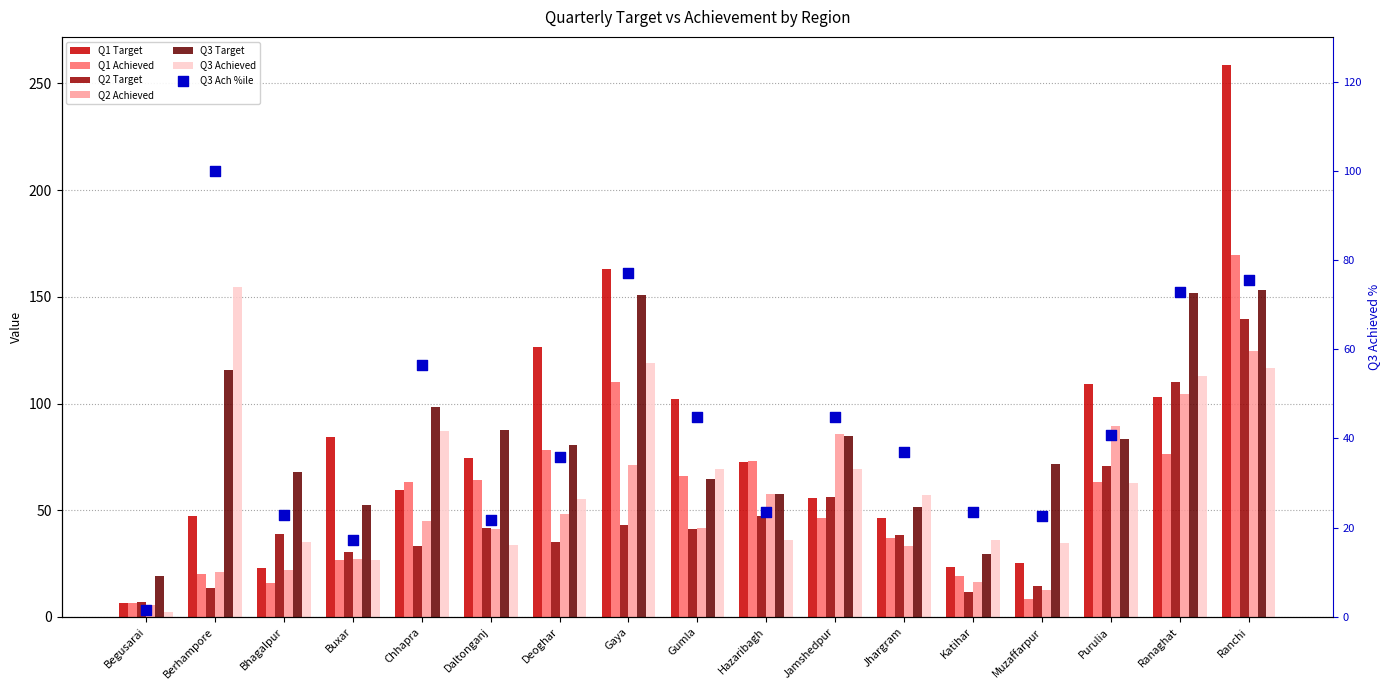

Is the value of Q1 Target at Gumla greater than the value of Q2 Target at Jhargram?

Yes